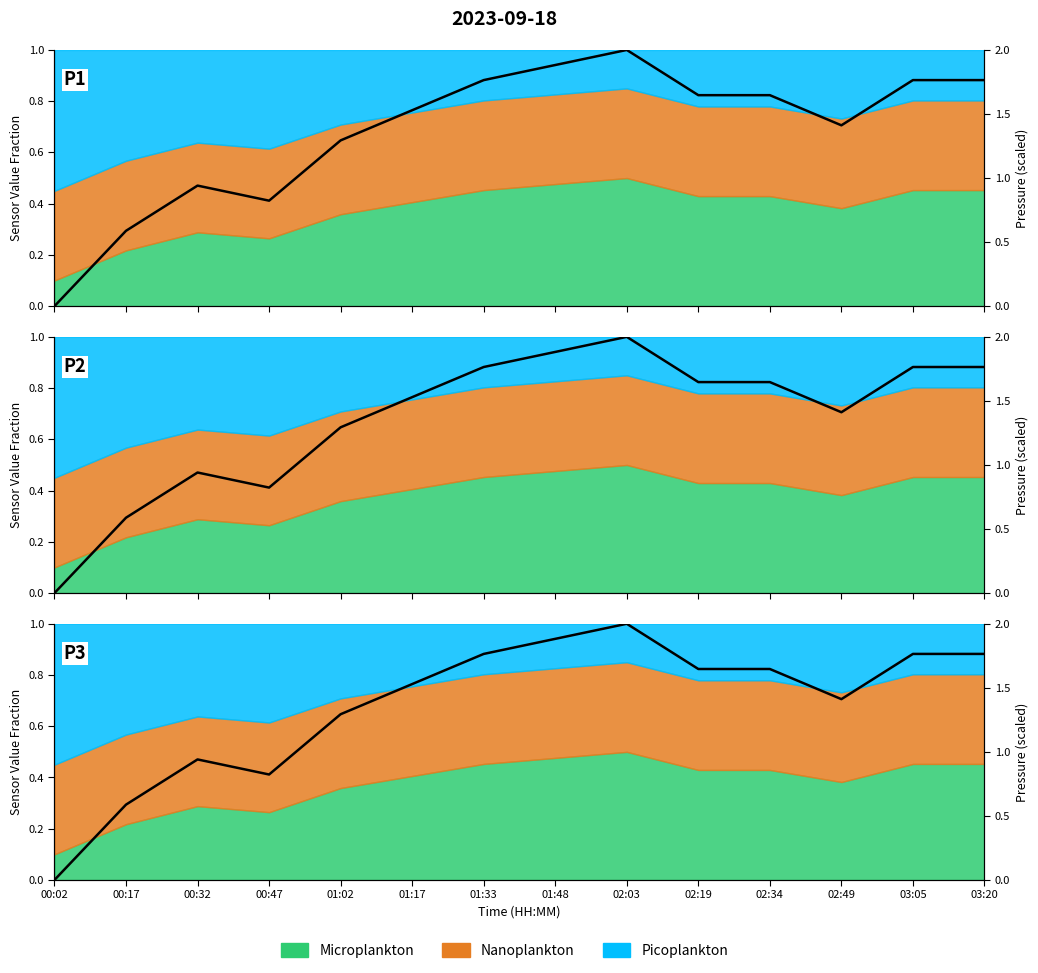

Rank the categories by value from lowest to highest.

00:02, 00:17, 00:47, 00:32, 01:02, 02:49, 01:17, 02:19, 02:34, 01:33, 03:05, 03:20, 01:48, 02:03